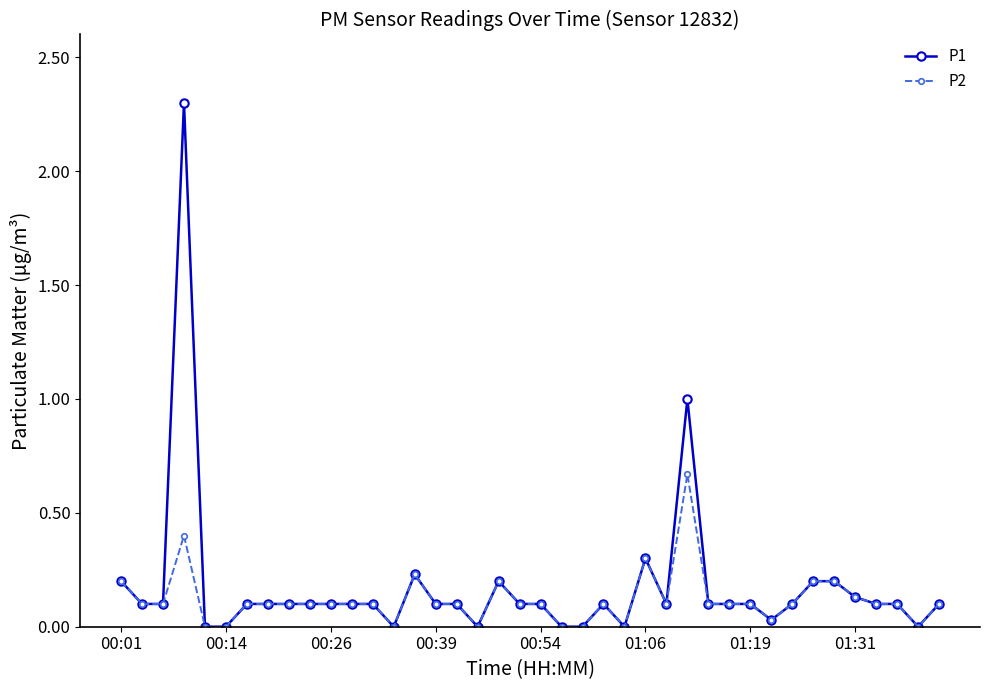

What is the difference between the maximum and minimum values in the P1 series?

2.3